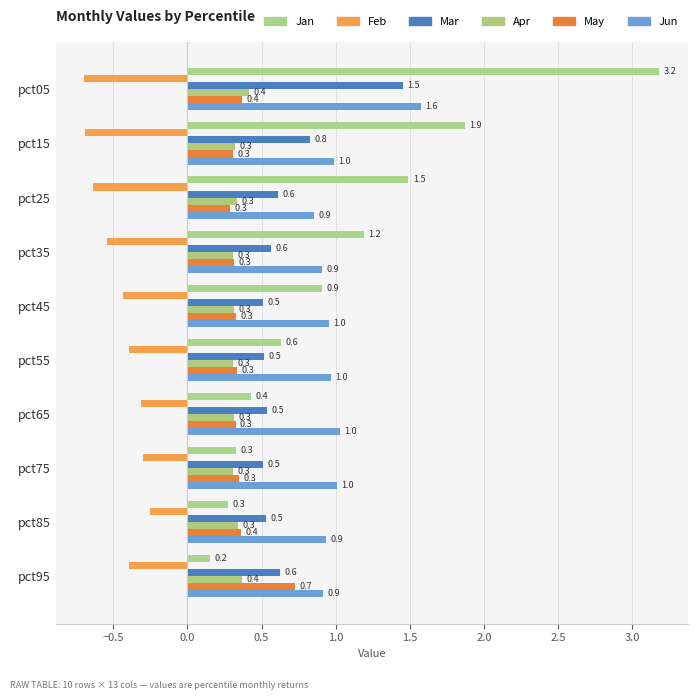

What is the minimum value for May?

0.3